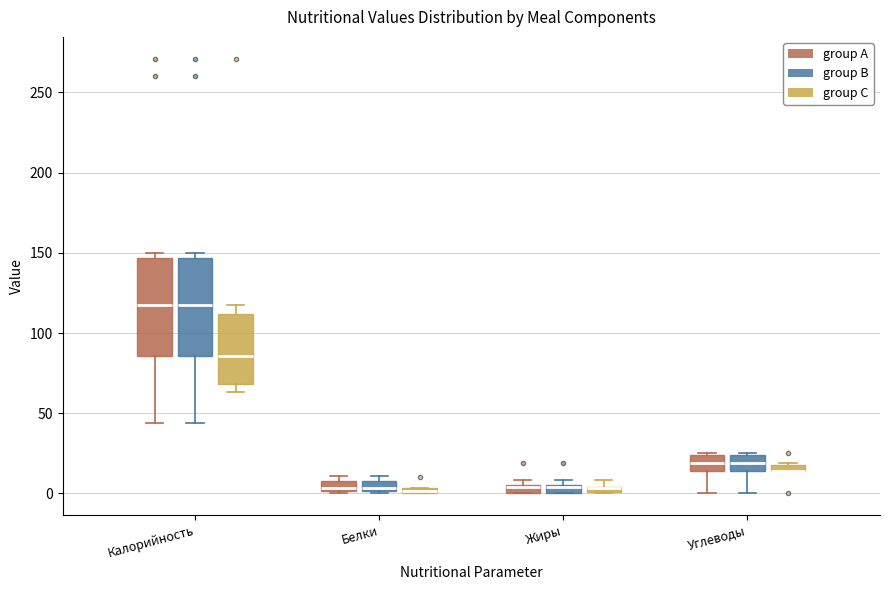

Where is the upper edge of the box for Белки (group B) on the y-axis? The values are not printed on the chart, so give them approximately, as read against the axis.

10